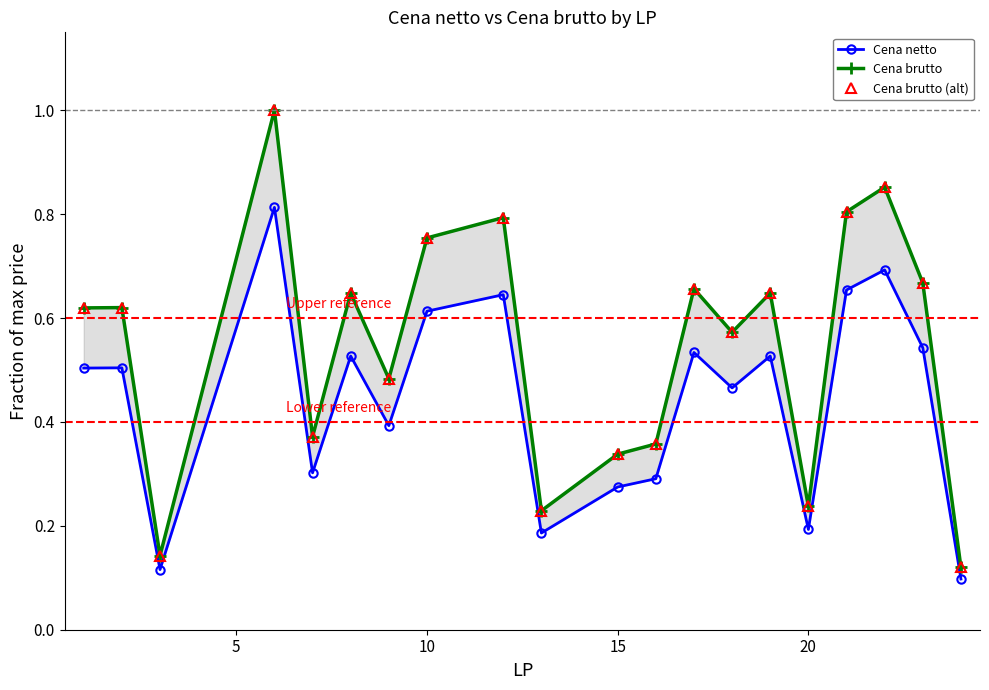

Reading left to right, what are all the values shown in this chart?

Cena netto: 0.5	0.5	0.1	0.8	0.3	0.5	0.4	0.6	0.6	0.2	0.3	0.3	0.5	0.5	0.5	0.2	0.7	0.7	0.5	0.1
Cena brutto: 0.6	0.6	0.1	1.0	0.4	0.6	0.5	0.8	0.8	0.2	0.3	0.4	0.7	0.6	0.6	0.2	0.8	0.9	0.7	0.1
Cena brutto (alt): 0.6	0.6	0.1	1.0	0.4	0.6	0.5	0.8	0.8	0.2	0.3	0.4	0.7	0.6	0.6	0.2	0.8	0.9	0.7	0.1